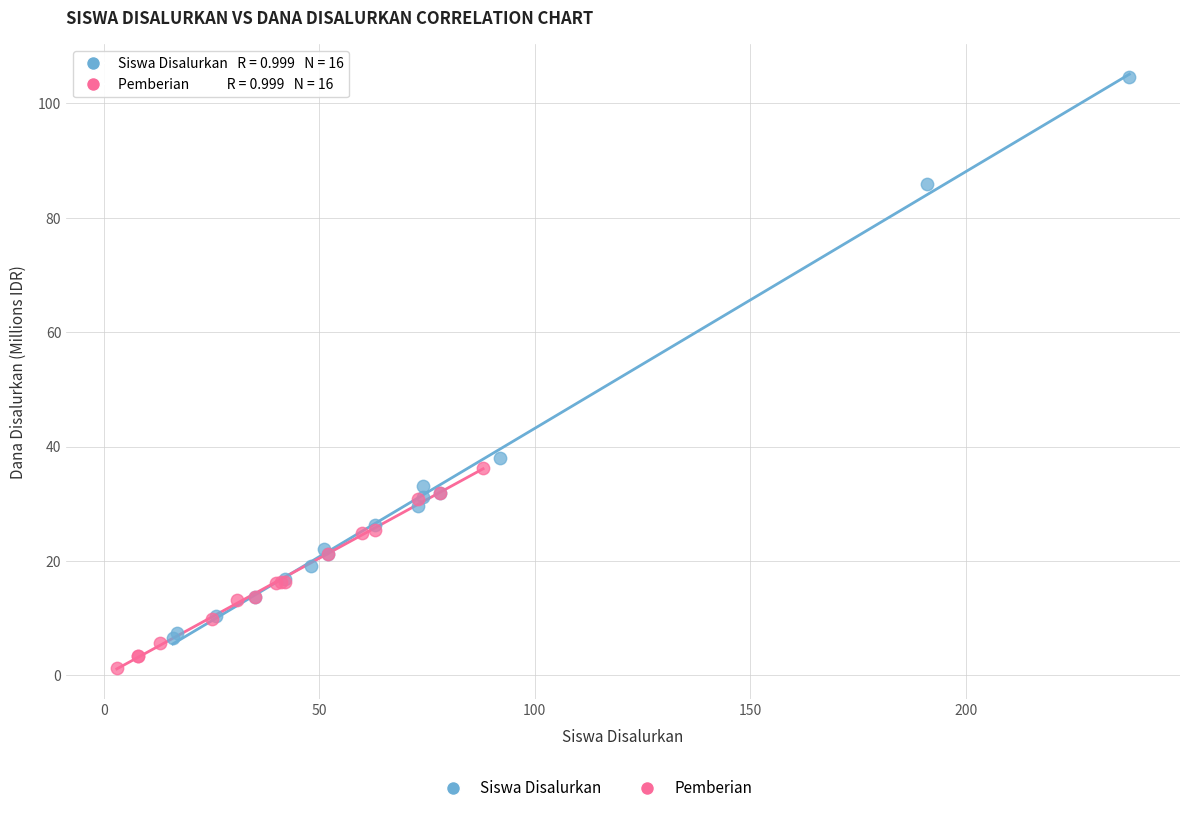

Which series contains the highest Y value?

Siswa Disalurkan